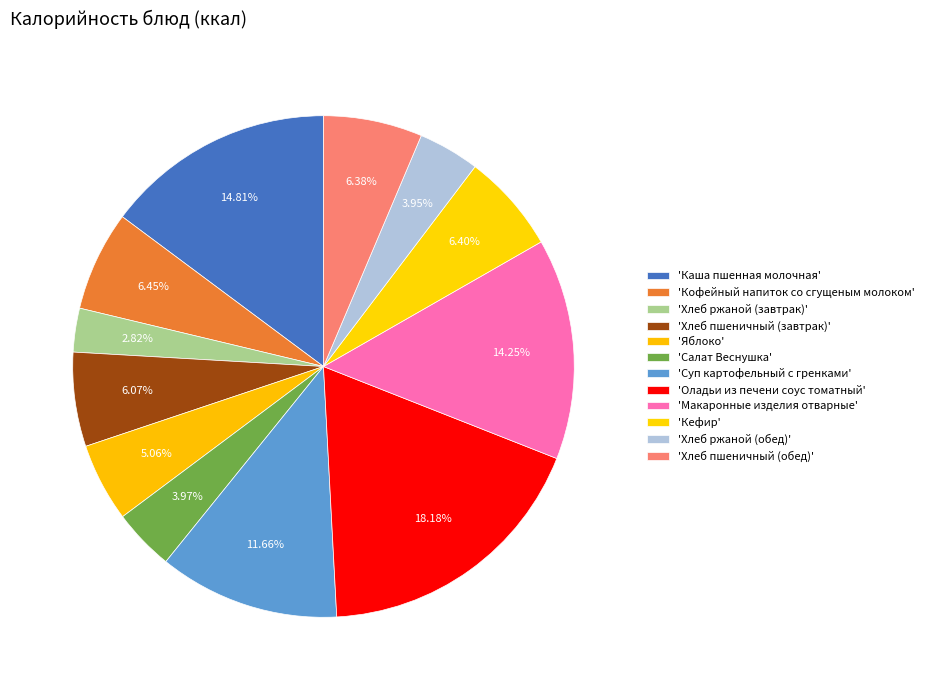

How many segments does this pie chart have?

12